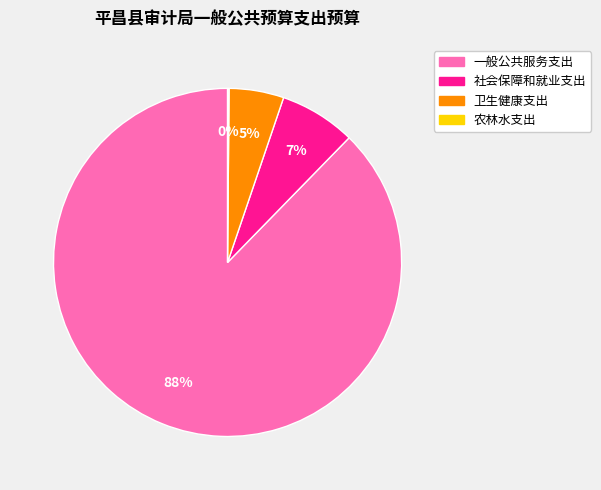

What is the majority slice?

一般公共服务支出